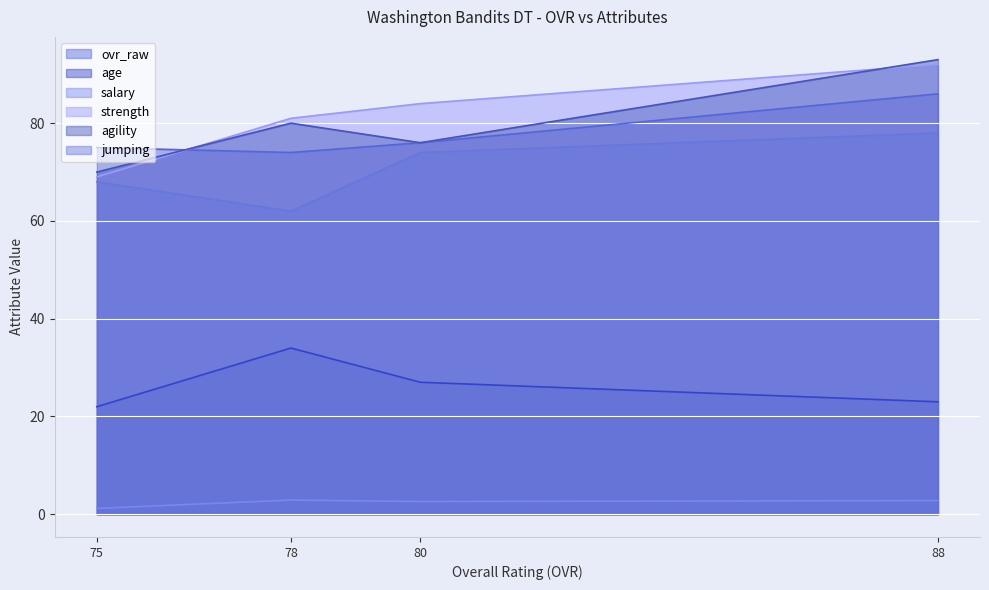

What is the sum of all salary values?

9.5